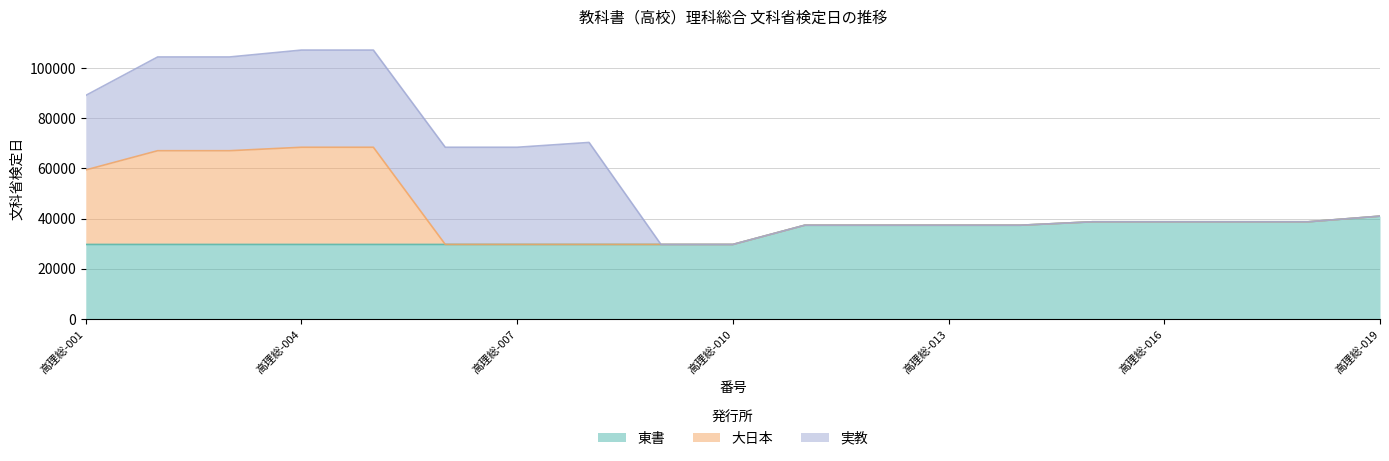

What is the approximate value of 大日本 at 高理総-003?

37335